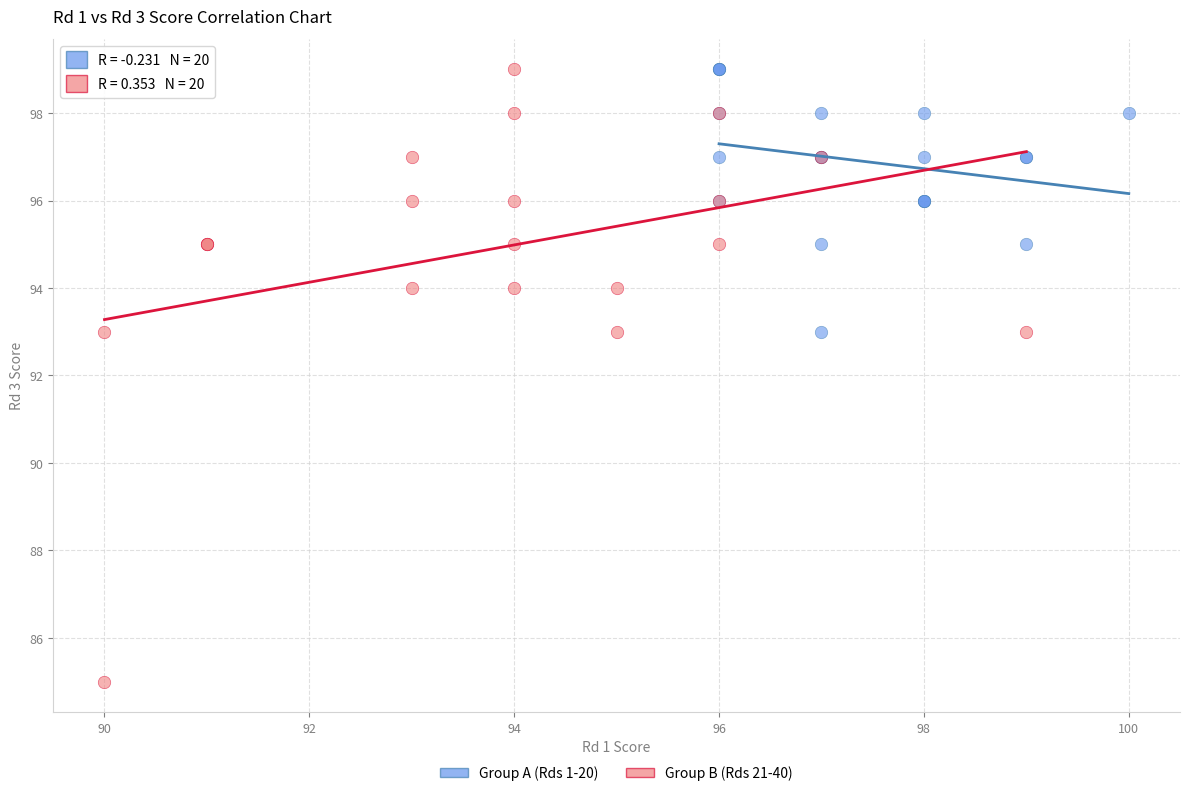

Which series has the widest spread of Y values?

Group B (Rds 21-40)